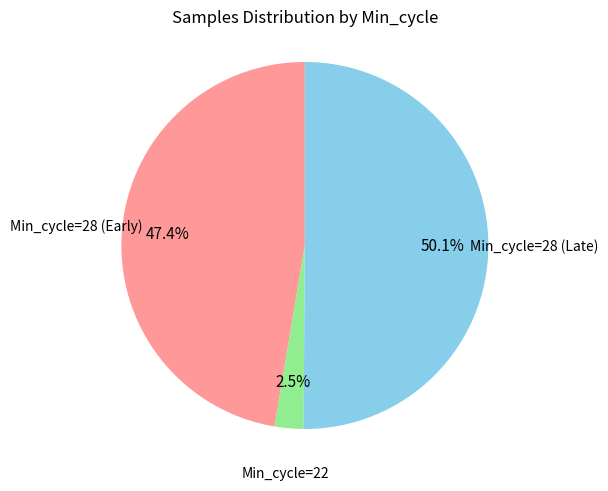

How many slices are in this pie chart?

3